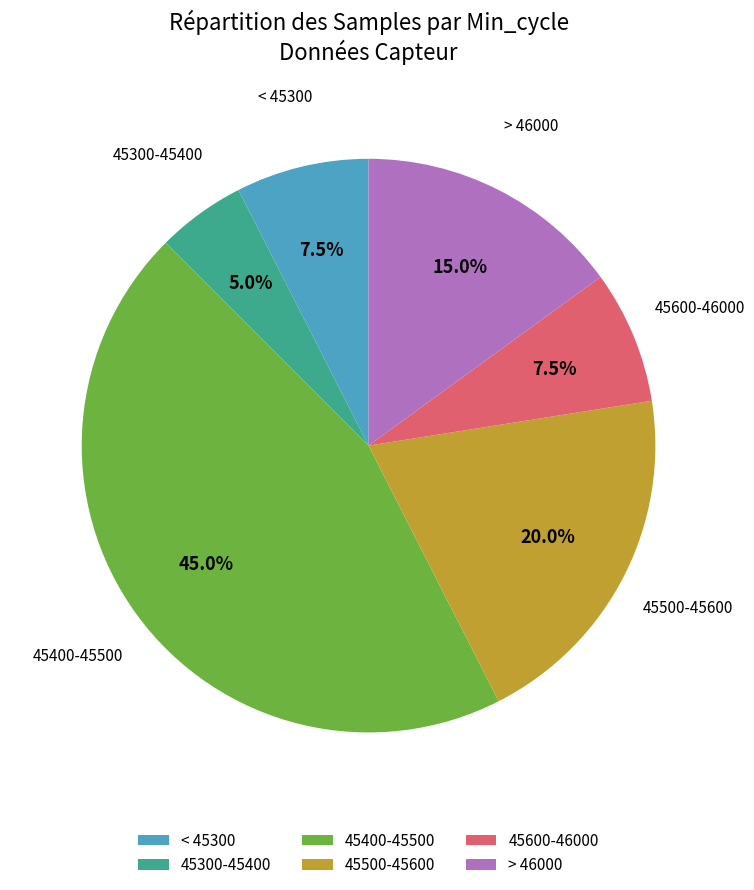

Count the number of slices in the pie.

6